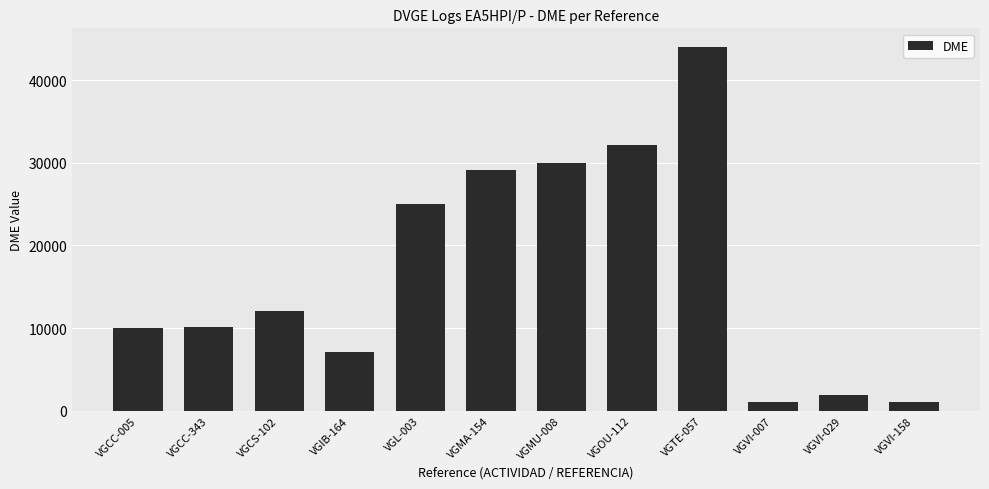

Does the chart contain any negative values?

No